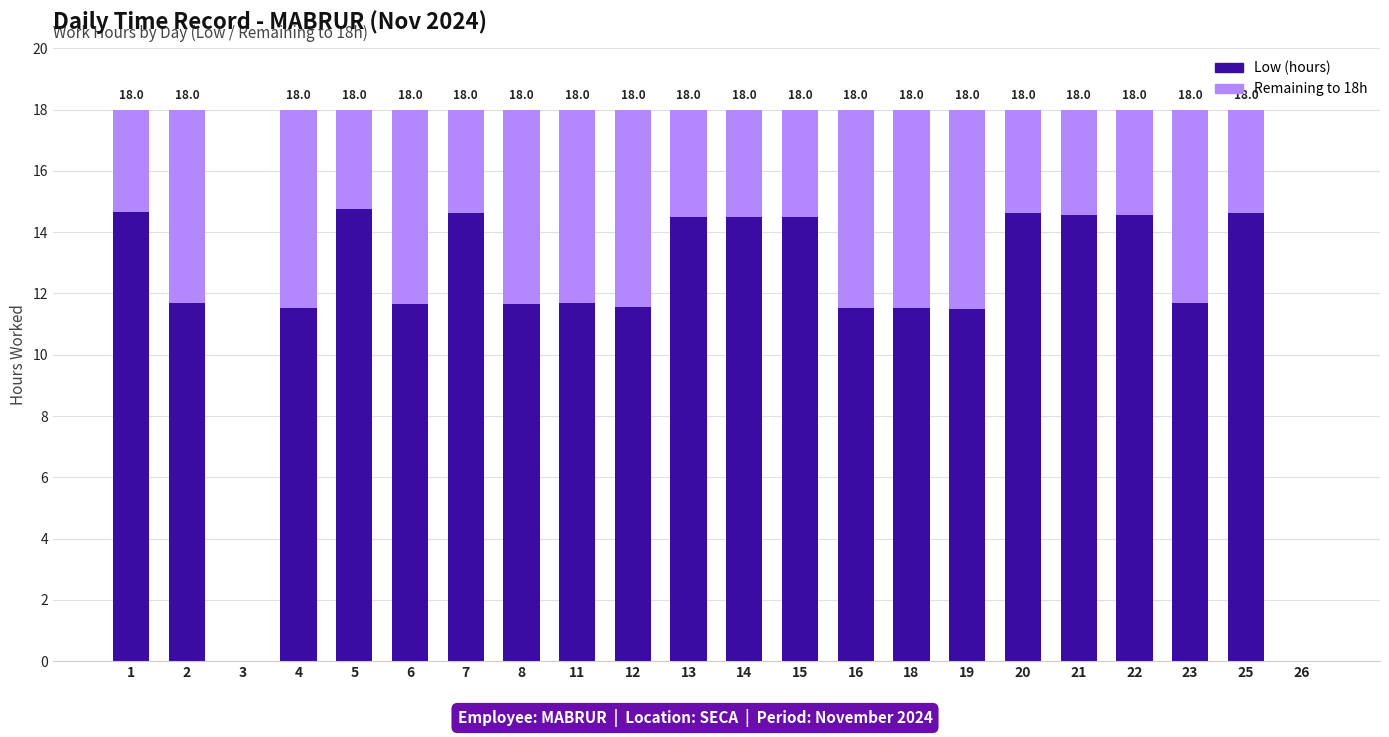

How many data points does each series have?

22